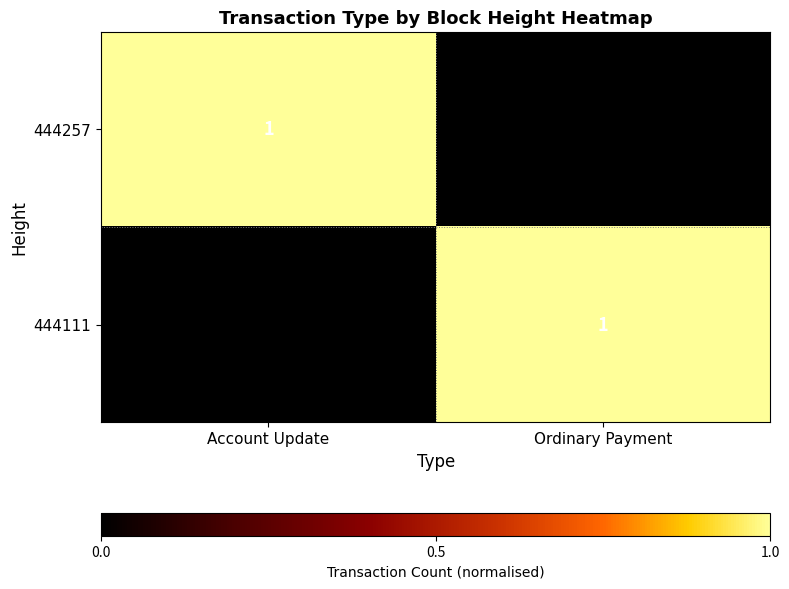

Is it true that 444111 equals 0 at Account Update?

True